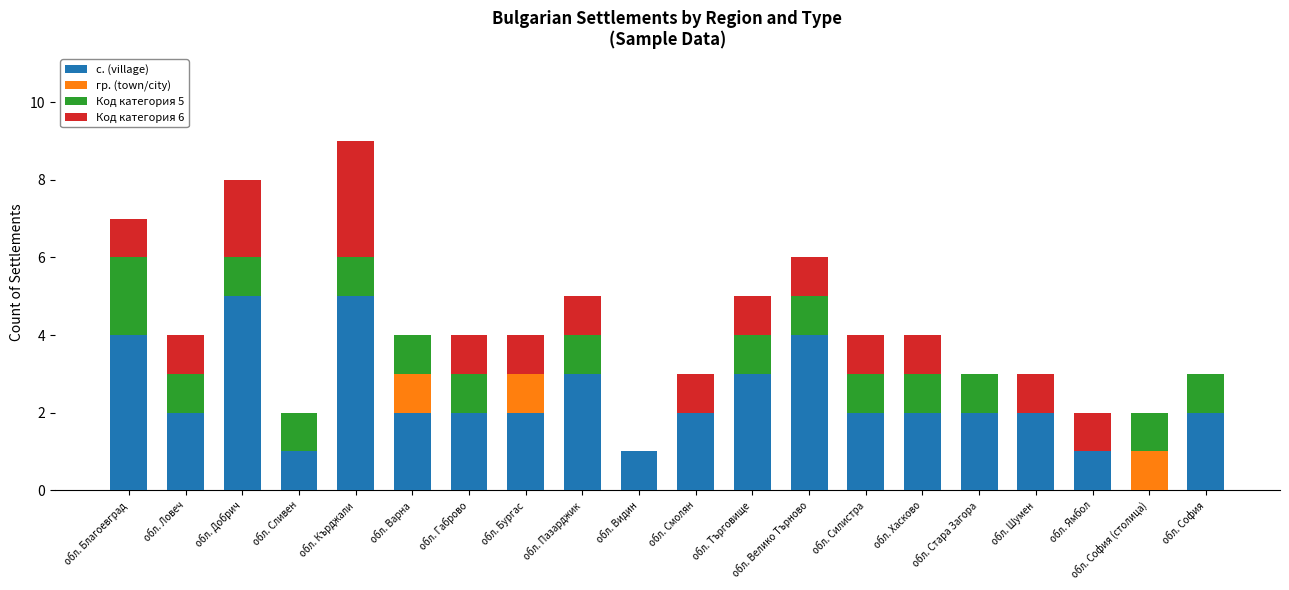

What is the total value across all series at обл. Велико Търново?

6